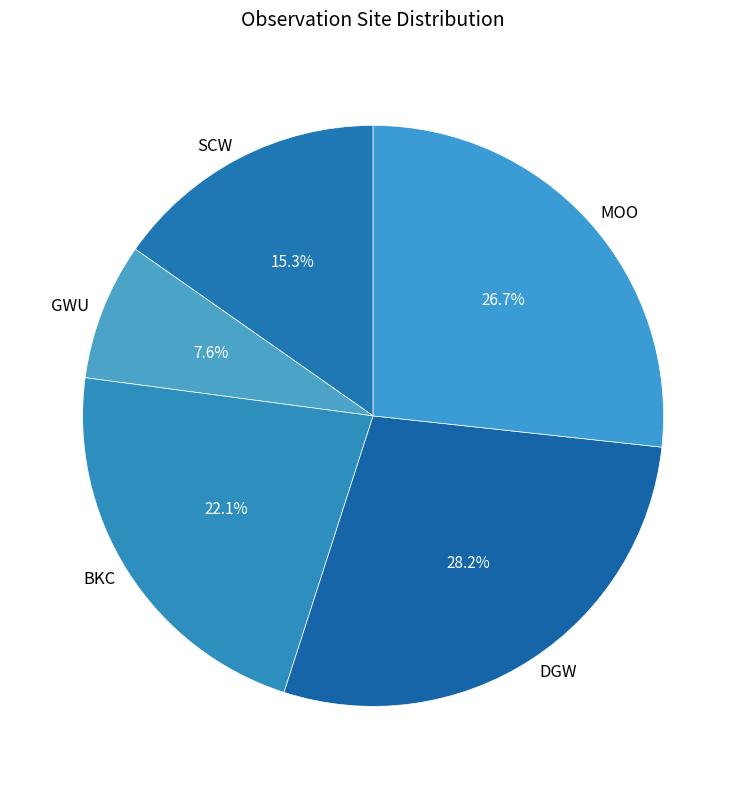

Combined, do SCW and GWU account for over 50%?

No